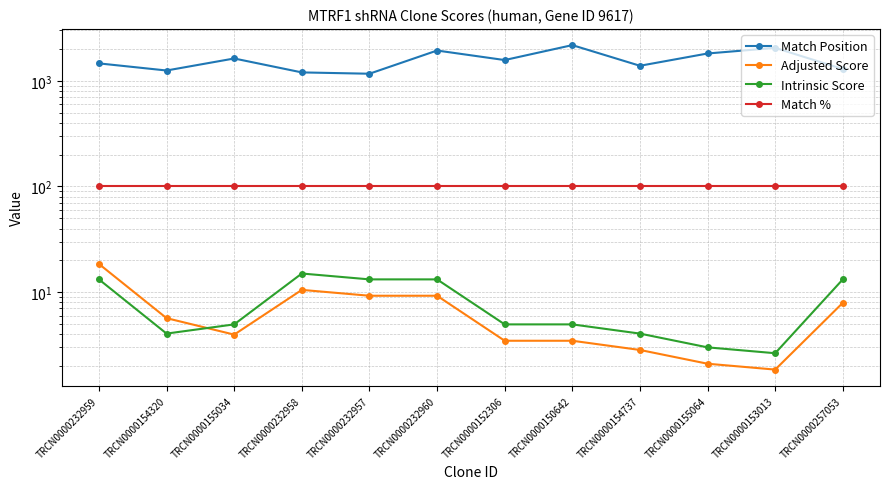

Reading left to right, transcribe all the data shown in this chart.

Match Position: 1462.0	1252.0	1627.0	1201.0	1167.0	1935.0	1572.0	2177.0	1388.0	1814.0	2050.0	1292.0
Adjusted Score: 18.5	5.7	4.0	10.5	9.2	9.2	3.5	3.5	2.8	2.1	1.8	7.9
Intrinsic Score: 13.2	4.0	5.0	15.0	13.2	13.2	5.0	5.0	4.0	3.0	2.6	13.2
Match %: 100.0	100.0	100.0	100.0	100.0	100.0	100.0	100.0	100.0	100.0	100.0	100.0